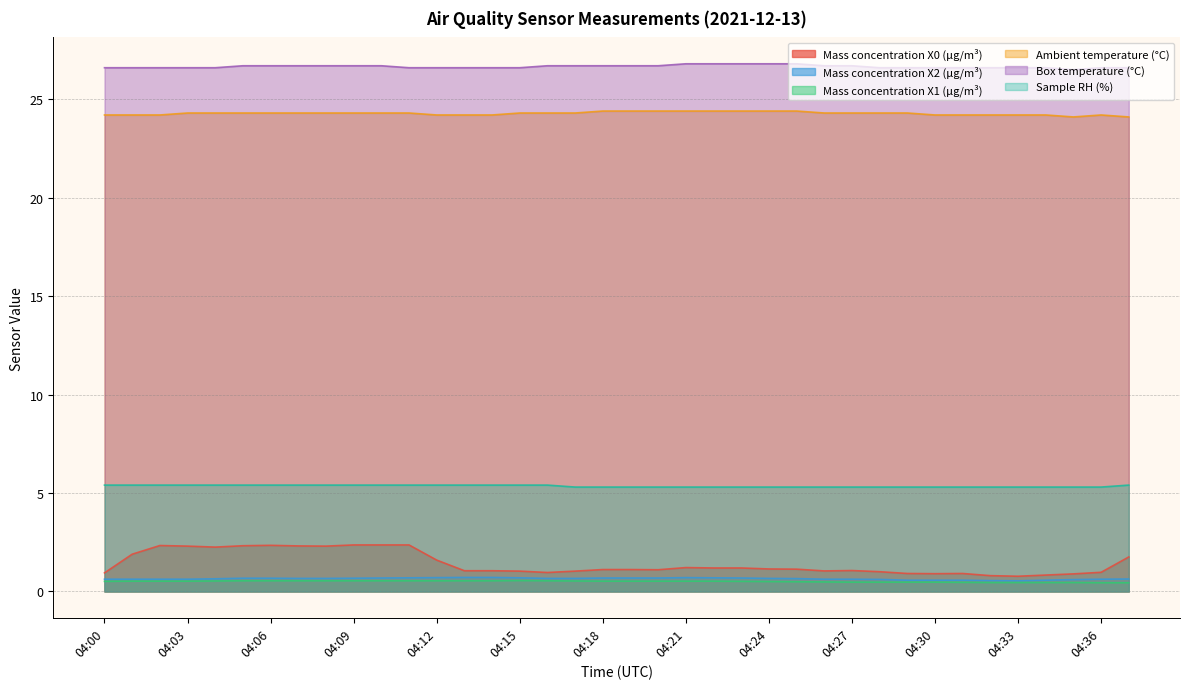

Rank the categories by Box temperature (°C) value from highest to lowest.

04:21, 04:22, 04:23, 04:24, 04:25, 04:05, 04:06, 04:07, 04:08, 04:09, 04:10, 04:16, 04:17, 04:18, 04:19, 04:20, 04:26, 04:27, 04:00, 04:01, 04:02, 04:03, 04:04, 04:11, 04:12, 04:13, 04:14, 04:15, 04:28, 04:29, 04:30, 04:31, 04:32, 04:33, 04:34, 04:36, 04:37, 04:35